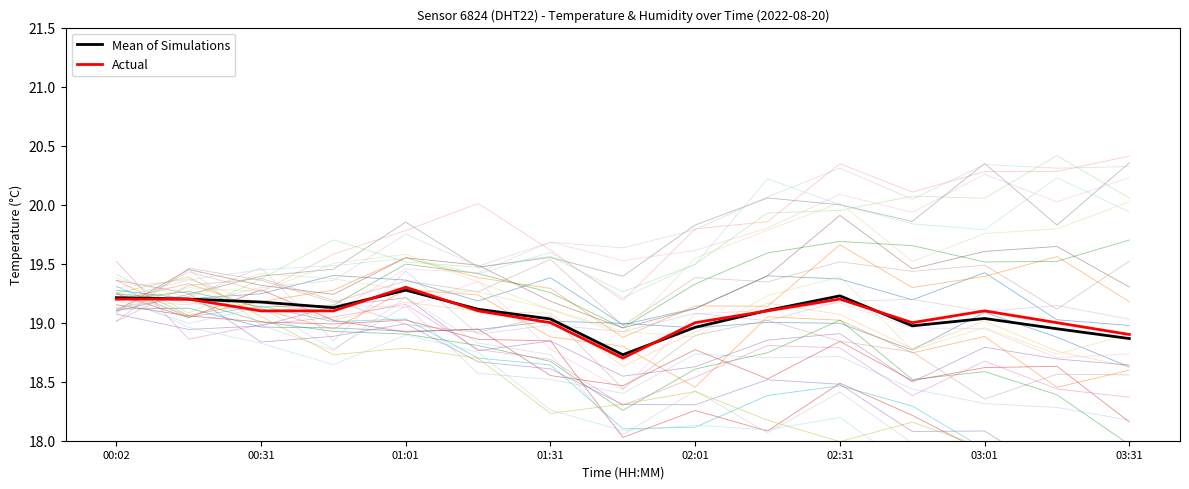

Is it true that Mean of Simulations equals 19.2 at 02:31?

True